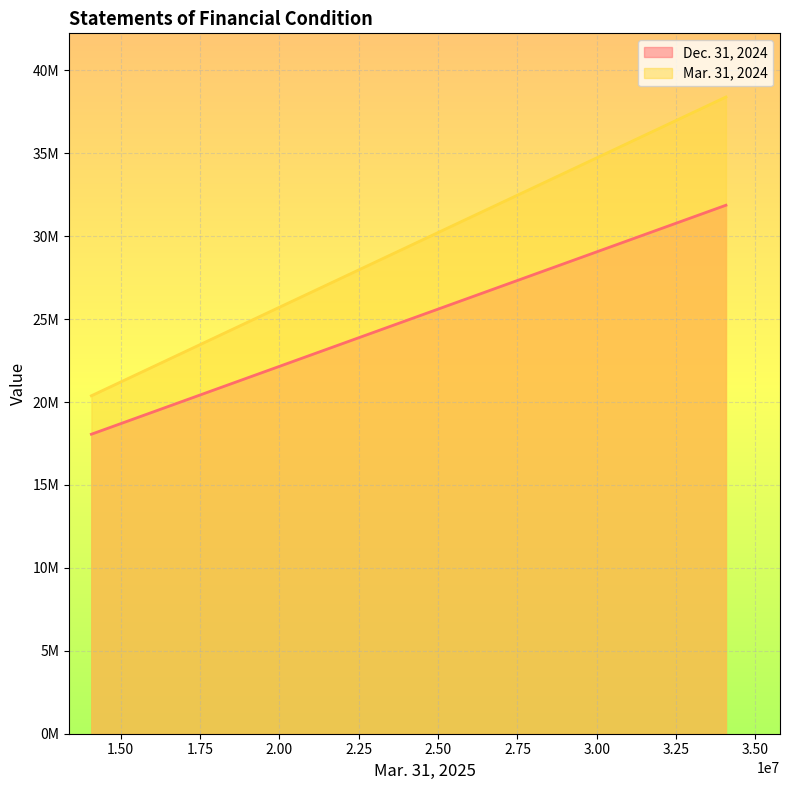

What is the total value across all series at 14075399?

38435557